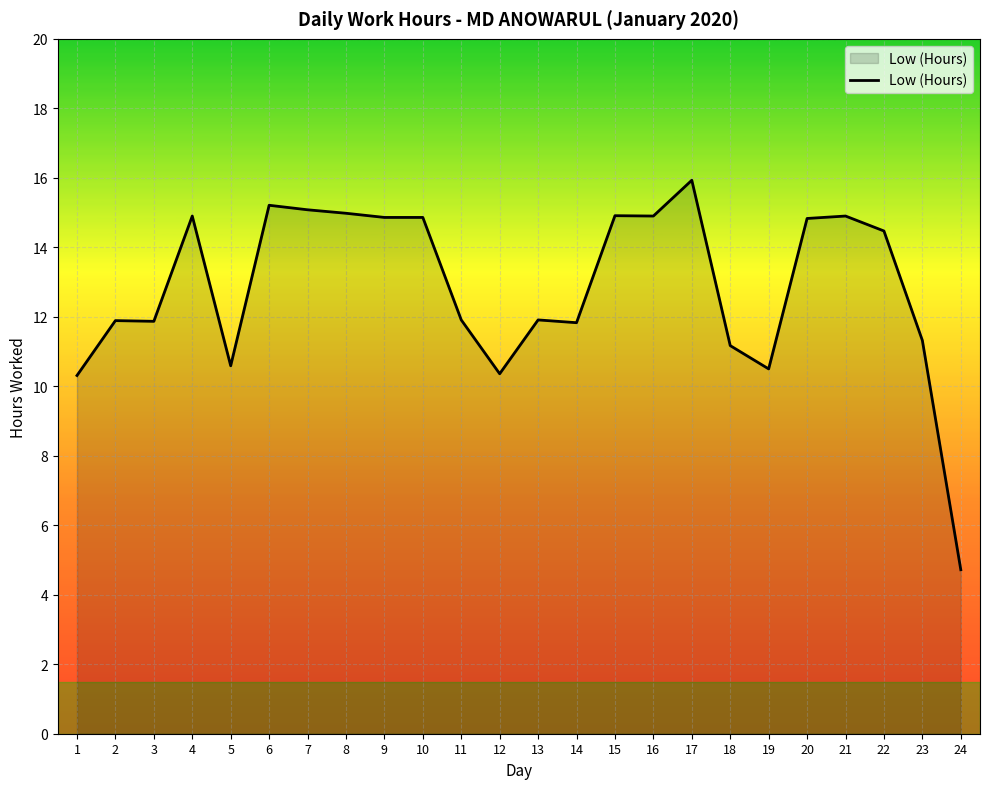

What value does the data have at 19?

10.5